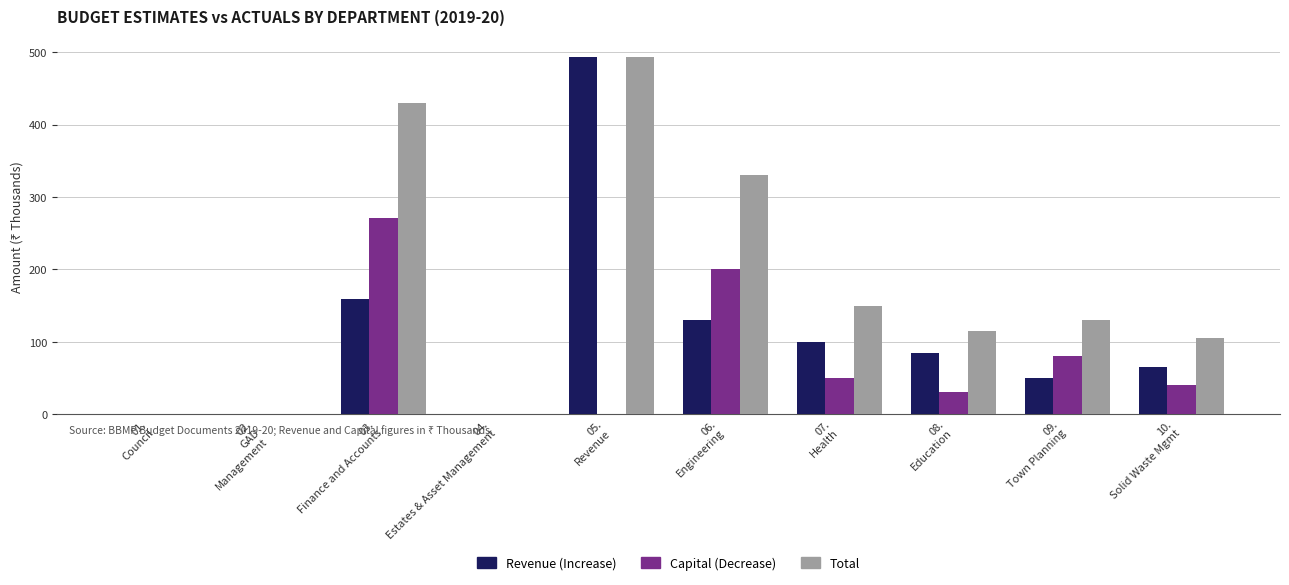

What is the sum of all Total values?

1754.0